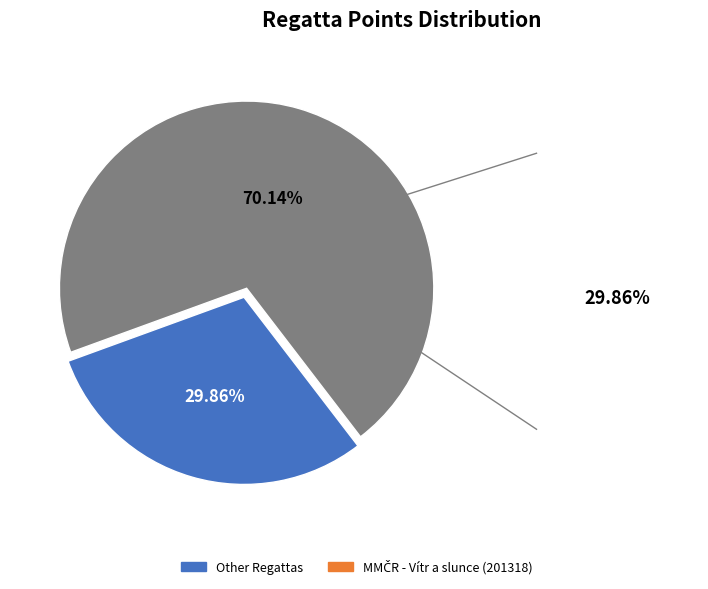

Count the number of slices in the pie.

2